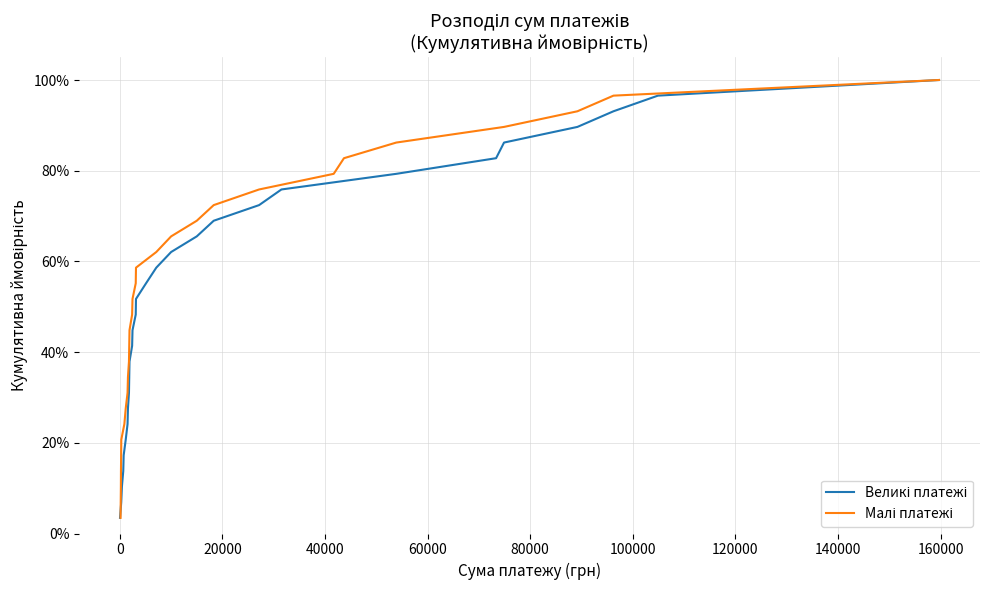

Rank the series by their maximum value, from highest to lowest.

Великі платежі, Малі платежі